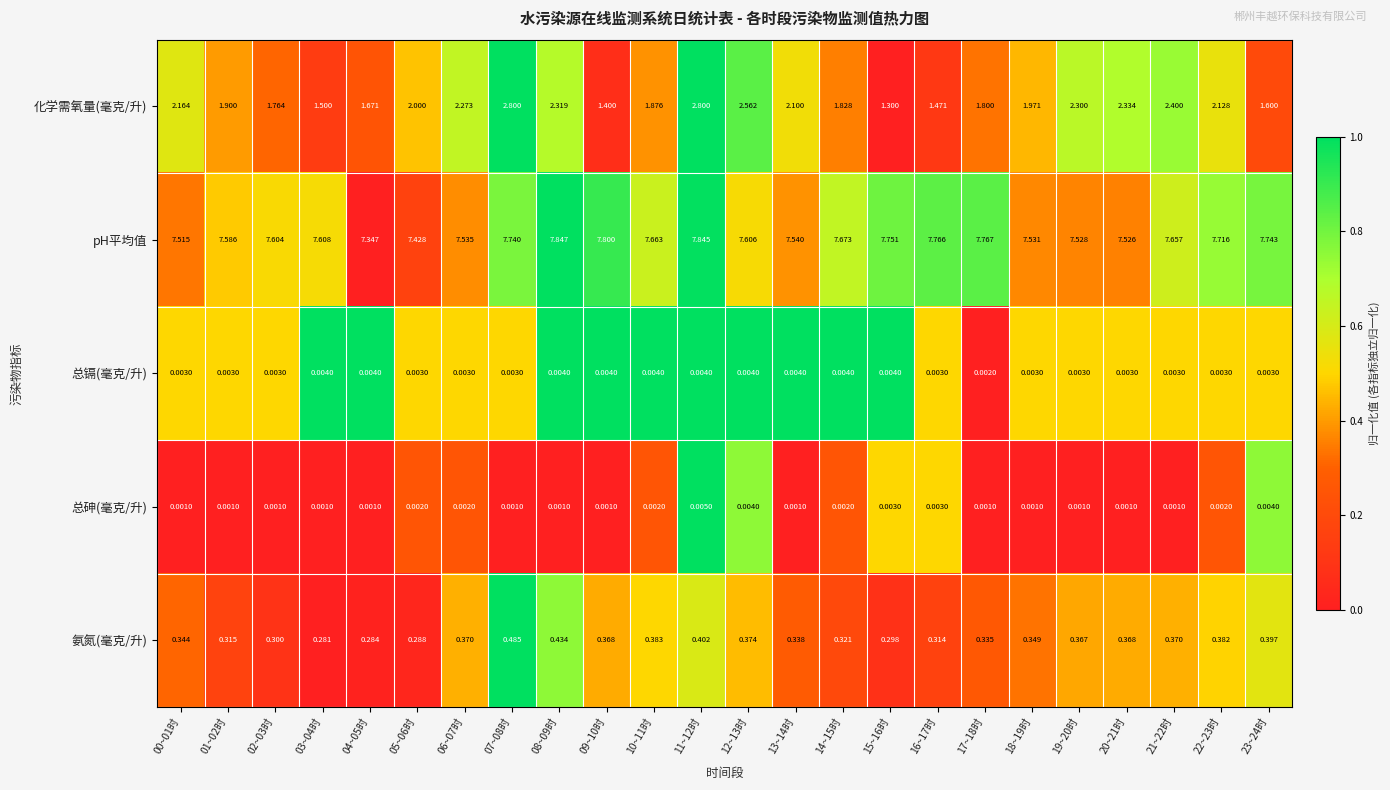

Which series has the largest total across all categories?

pH平均值